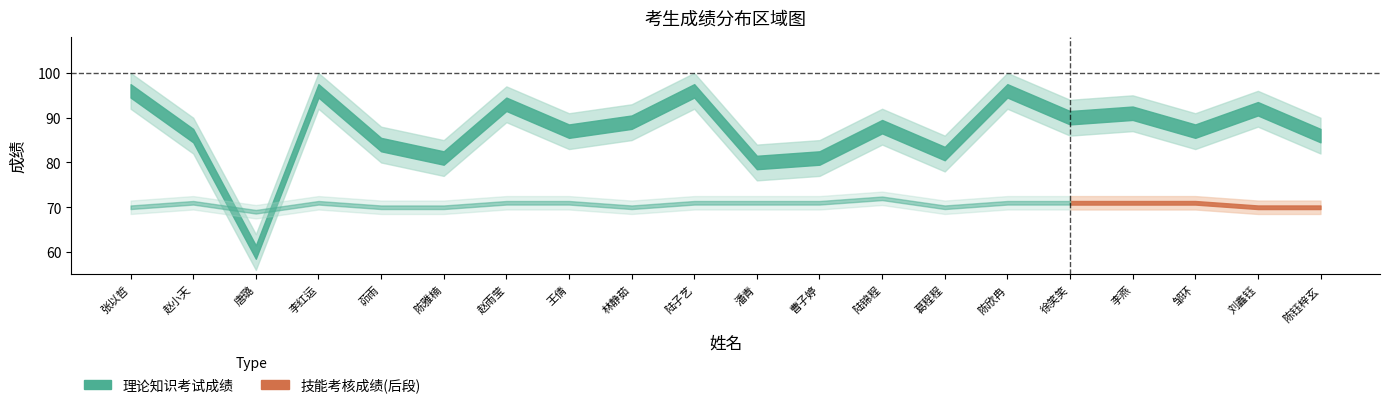

At which category does the chart reach its peak across all series?

张以哲